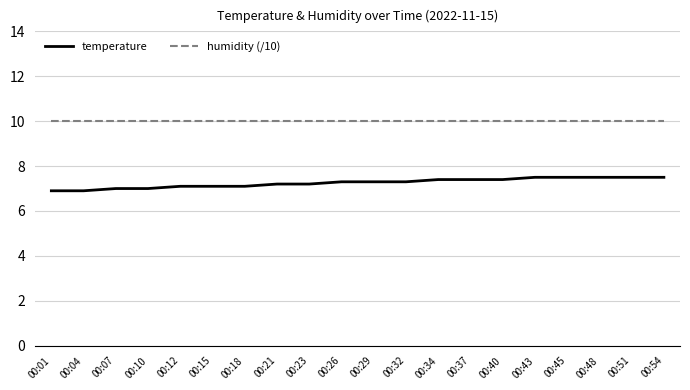

Reading left to right, extract all data points from this chart.

temperature: 6.9	6.9	7.0	7.0	7.1	7.1	7.1	7.2	7.2	7.3	7.3	7.3	7.4	7.4	7.4	7.5	7.5	7.5	7.5	7.5
humidity (/10): 10.0	10.0	10.0	10.0	10.0	10.0	10.0	10.0	10.0	10.0	10.0	10.0	10.0	10.0	10.0	10.0	10.0	10.0	10.0	10.0